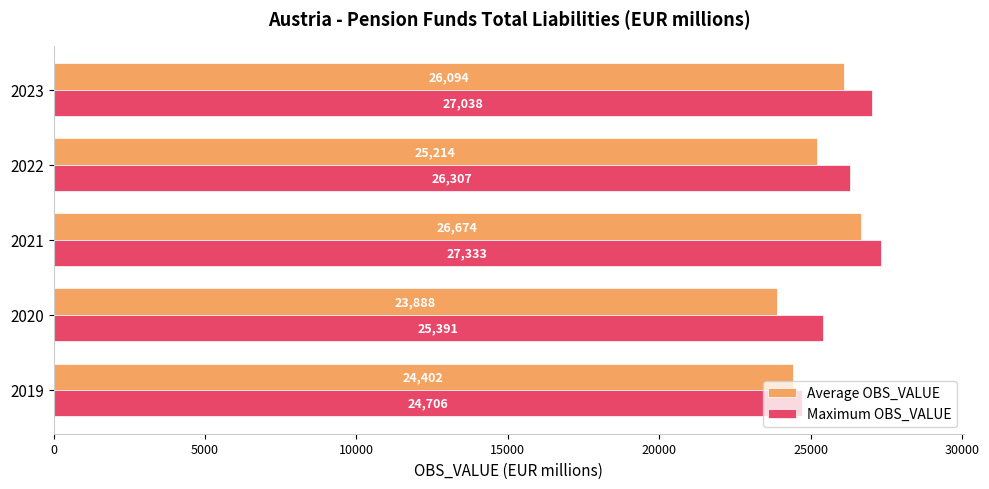

What value does the Maximum OBS_VALUE series have at 2019?

24706.0